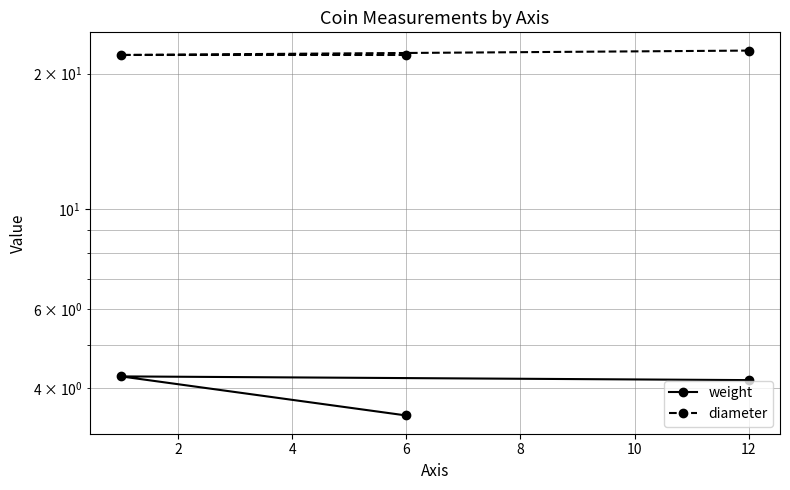

What is the maximum value shown in the chart?

22.5